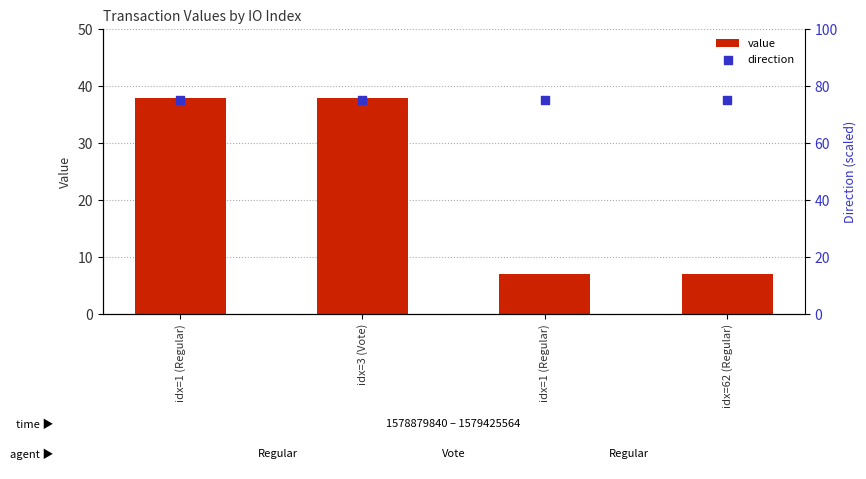

Which series has the largest total across all categories?

direction